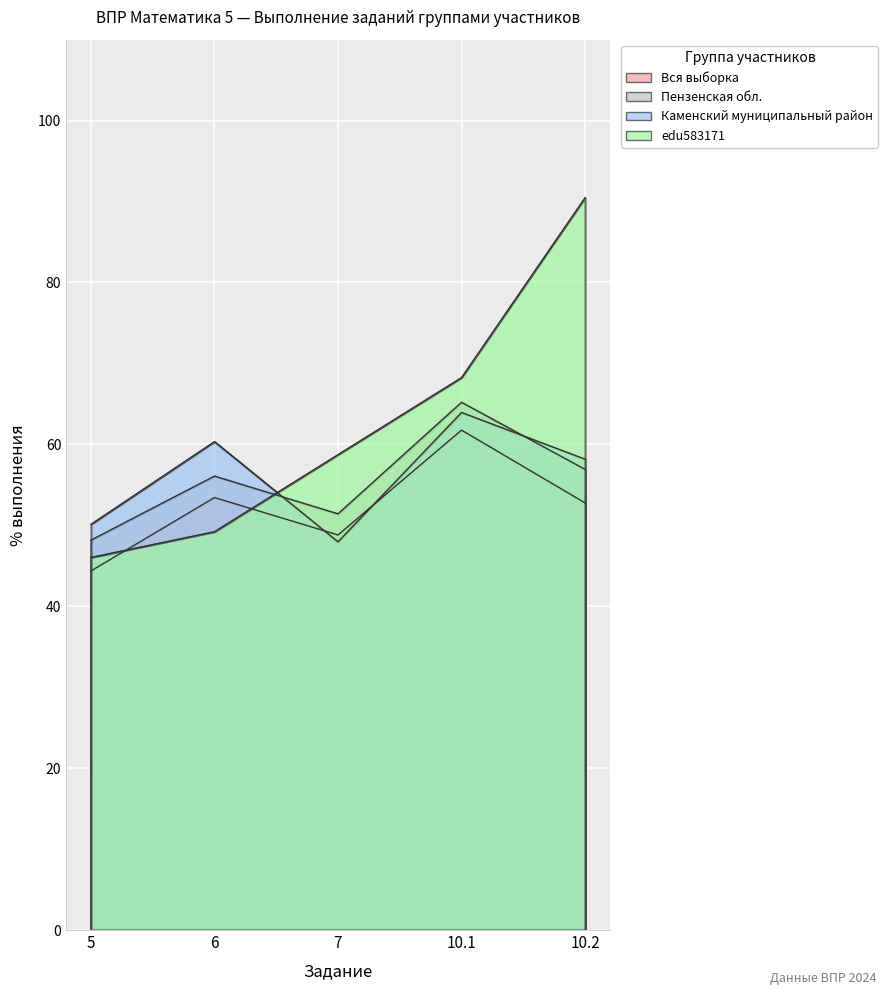

What is the total value across all series at 5?

188.7